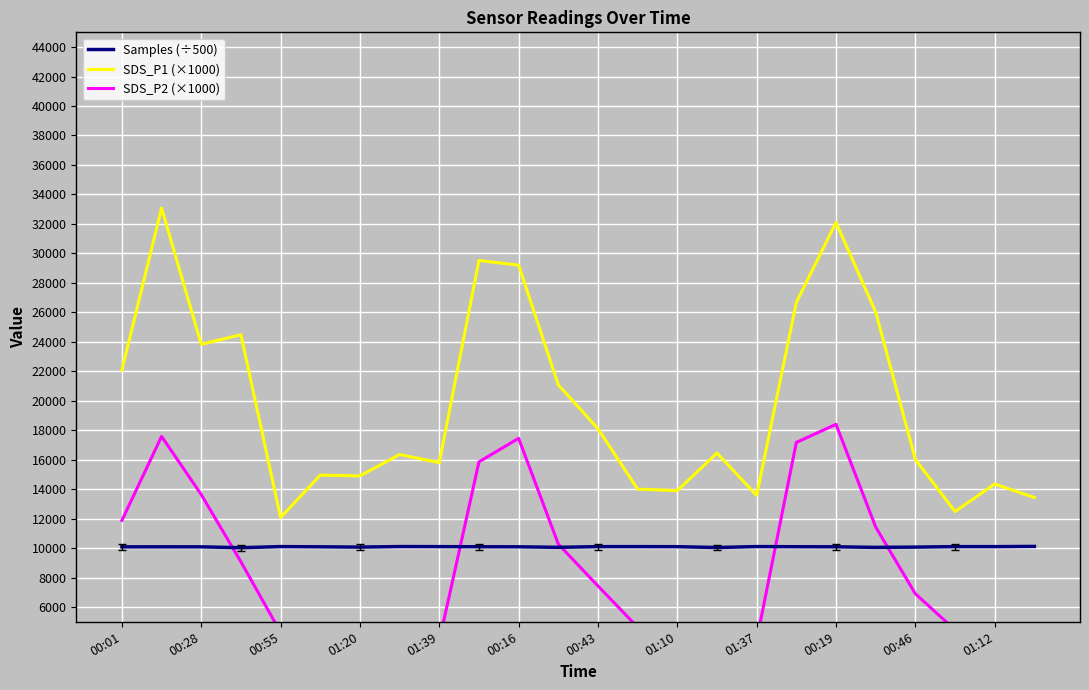

What is the minimum value for SDS_P1 (×1000)?

12070.0